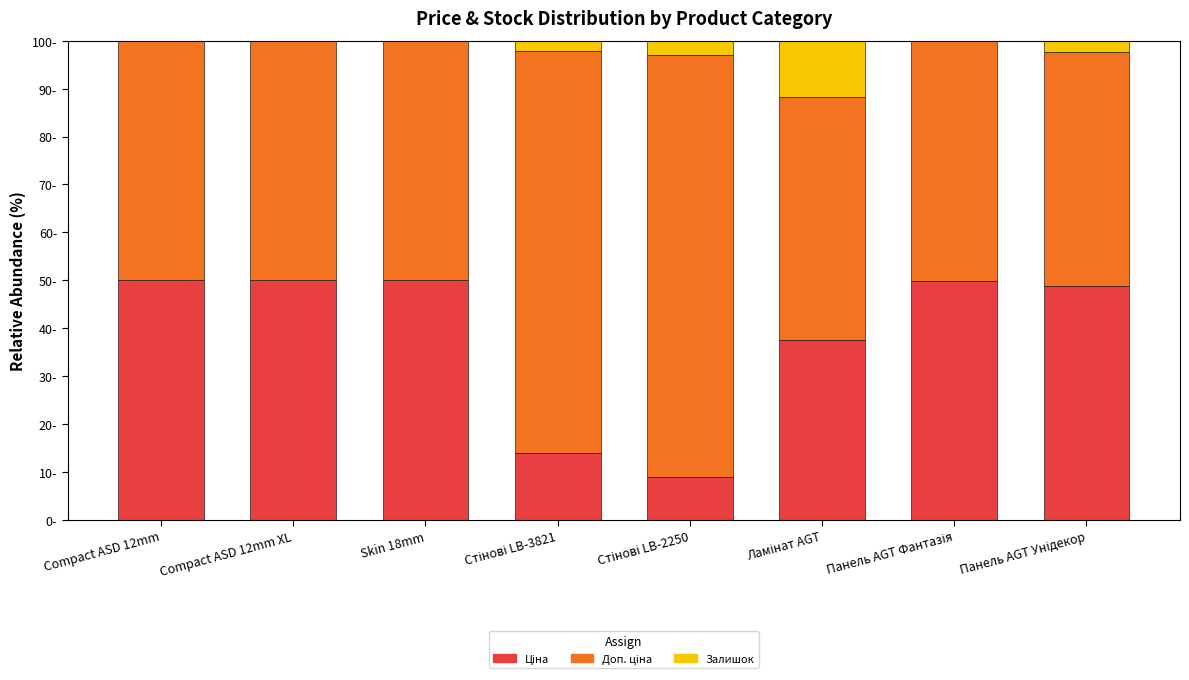

At Compact ASD 12mm, list the series in order from smallest to largest.

Залишок, Ціна, Доп. ціна